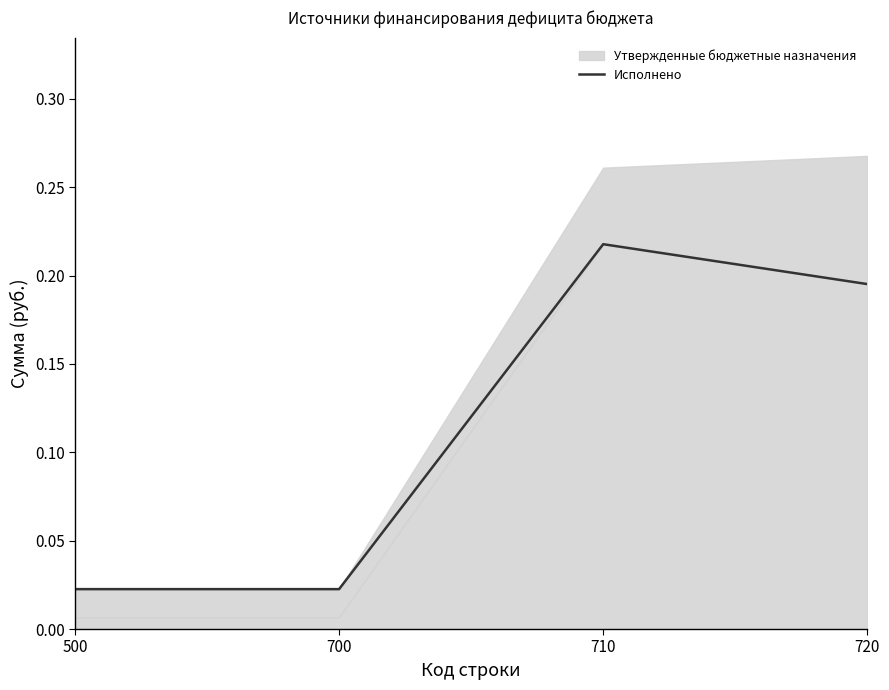

How many interior local peaks (higher than both neighbors) does the data have?

1